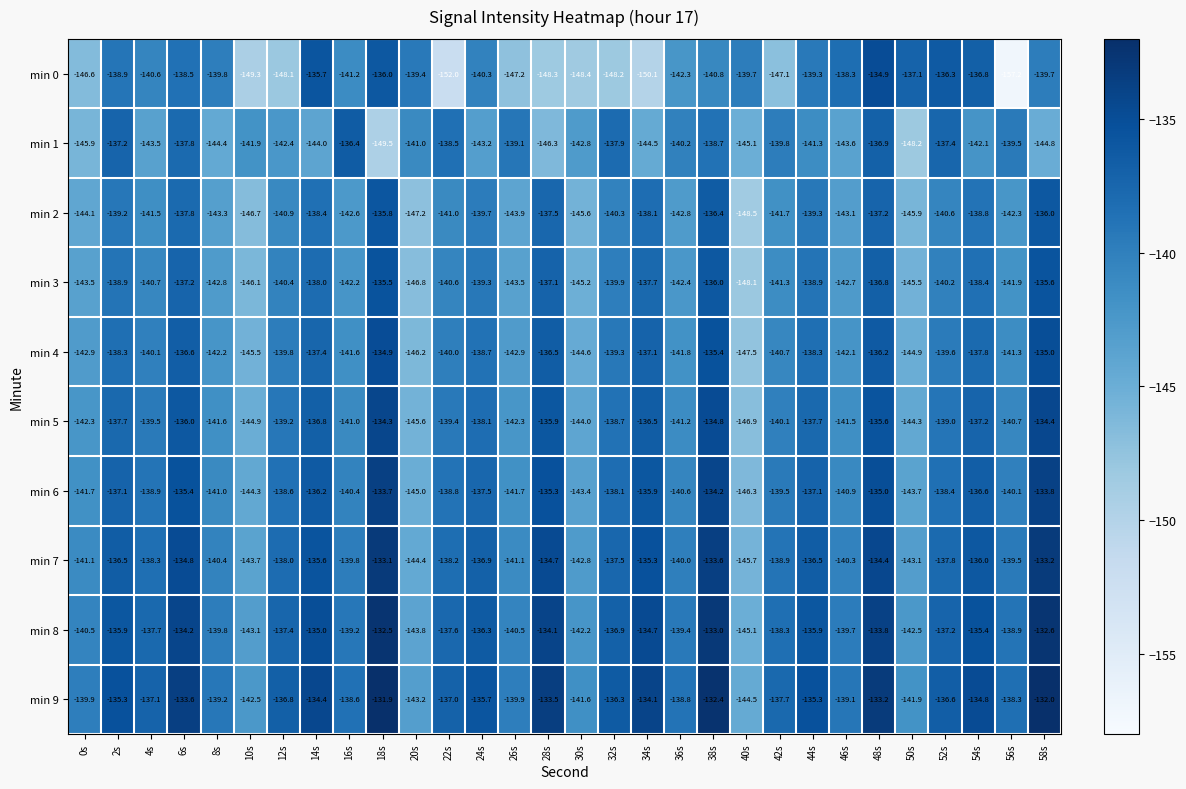

Is the value of min 5 at 0s greater than the value of min 3 at 14s?

No